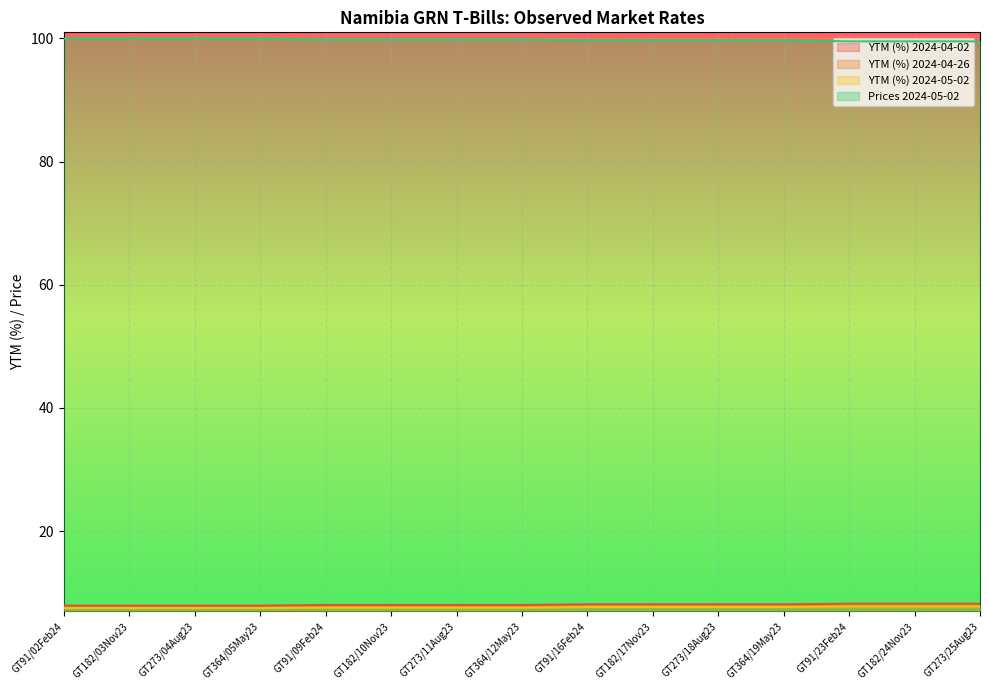

Which category has the lowest value in the YTM (%) 2024-04-02 series?

GT91/02Feb24